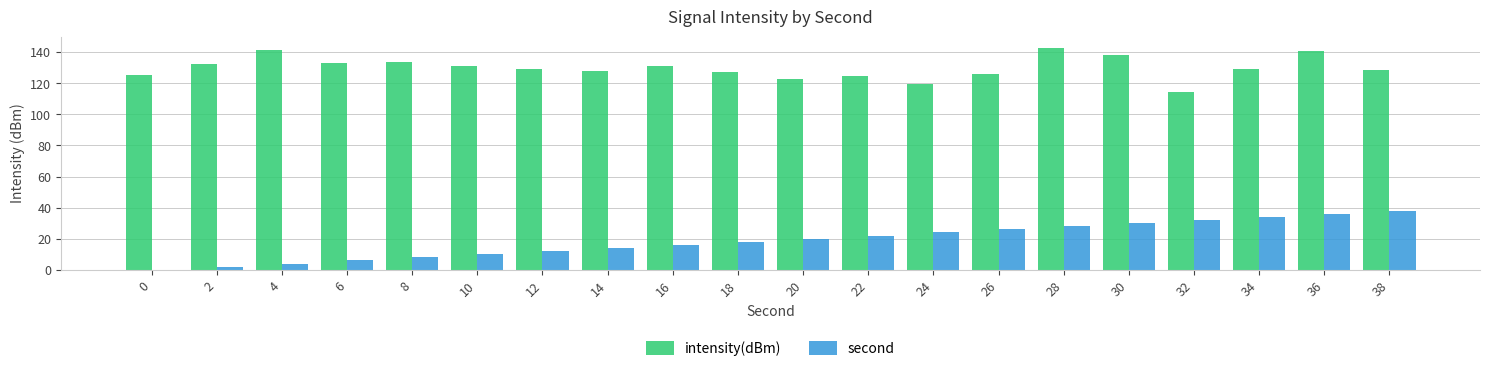

What is the total value across all series at 38?

166.3